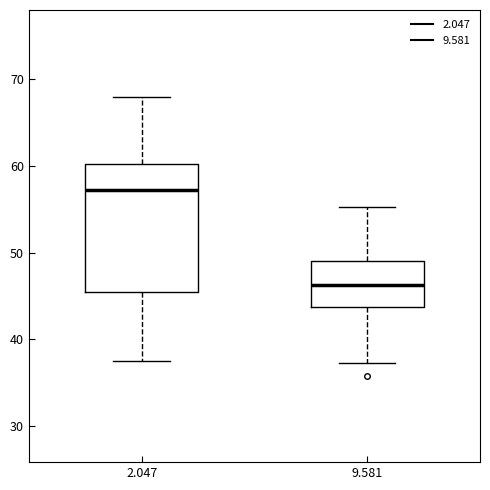

Which box is the tallest, from its lower edge to its upper edge?

2.047